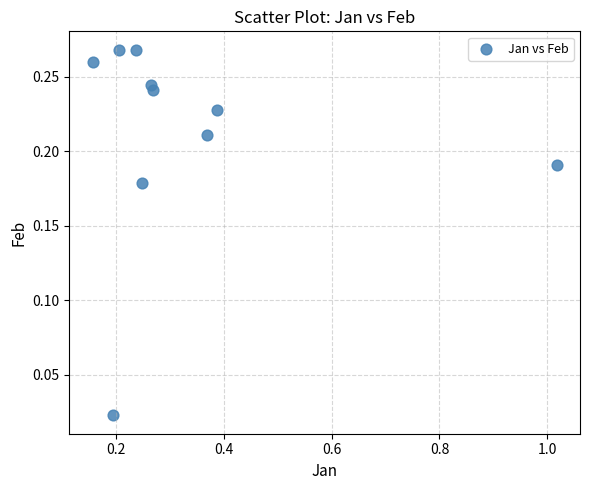

What is the range of X values (max minus min)?

0.9